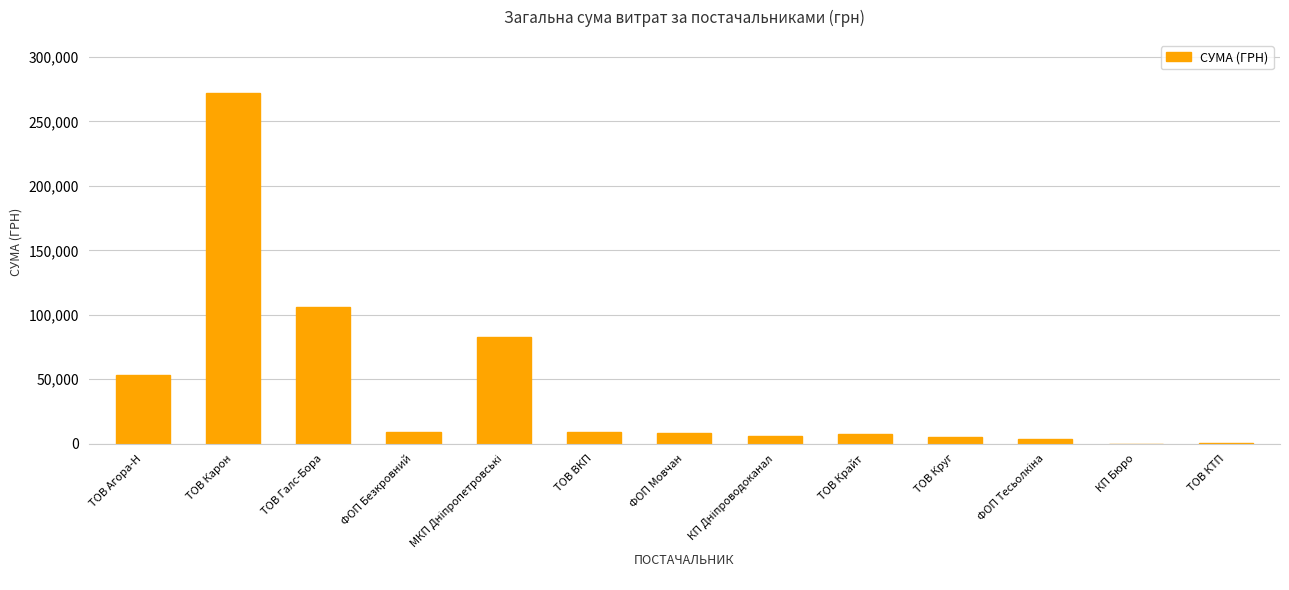

Is it true that the value at ТОВ Галс-Бора is 106147.3?

True